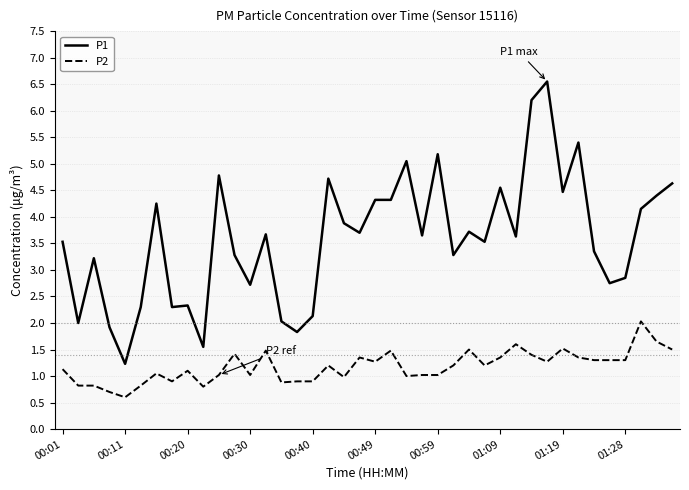

What is the lowest value of the P1 series?

1.2